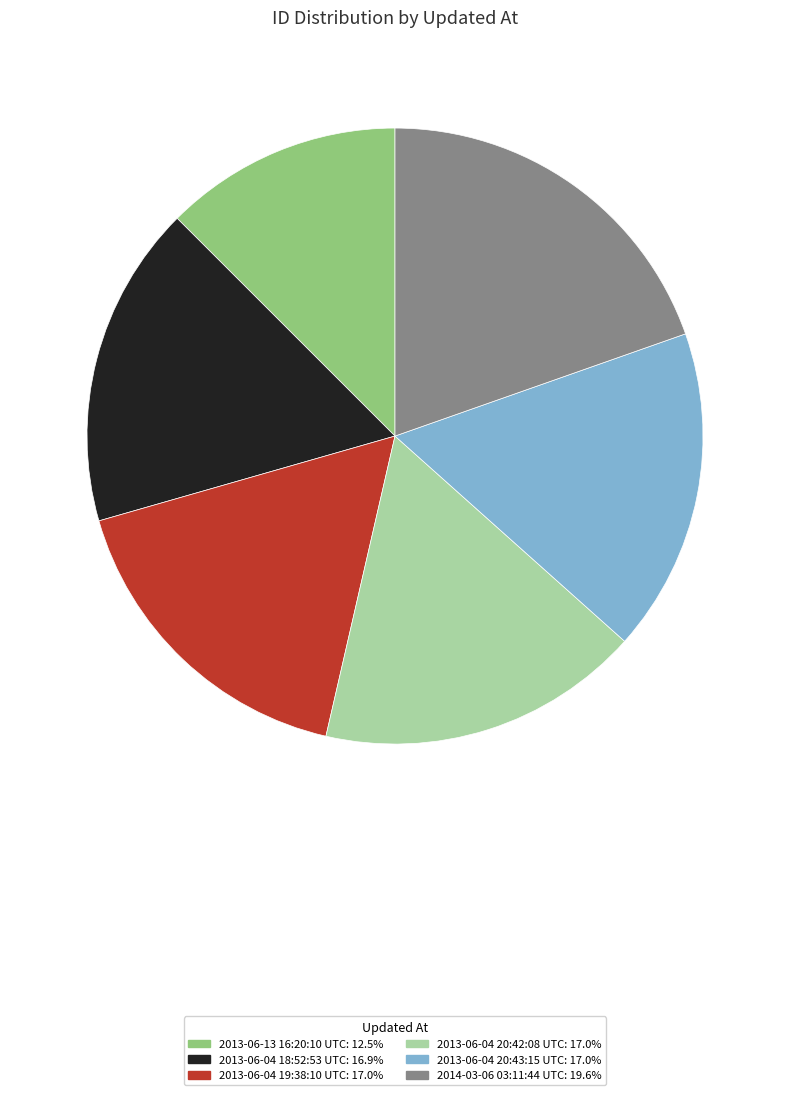

Combined, do 2013-06-04 20:43:15 UTC: 17.0% and 2013-06-04 18:52:53 UTC: 16.9% account for over 50%?

No